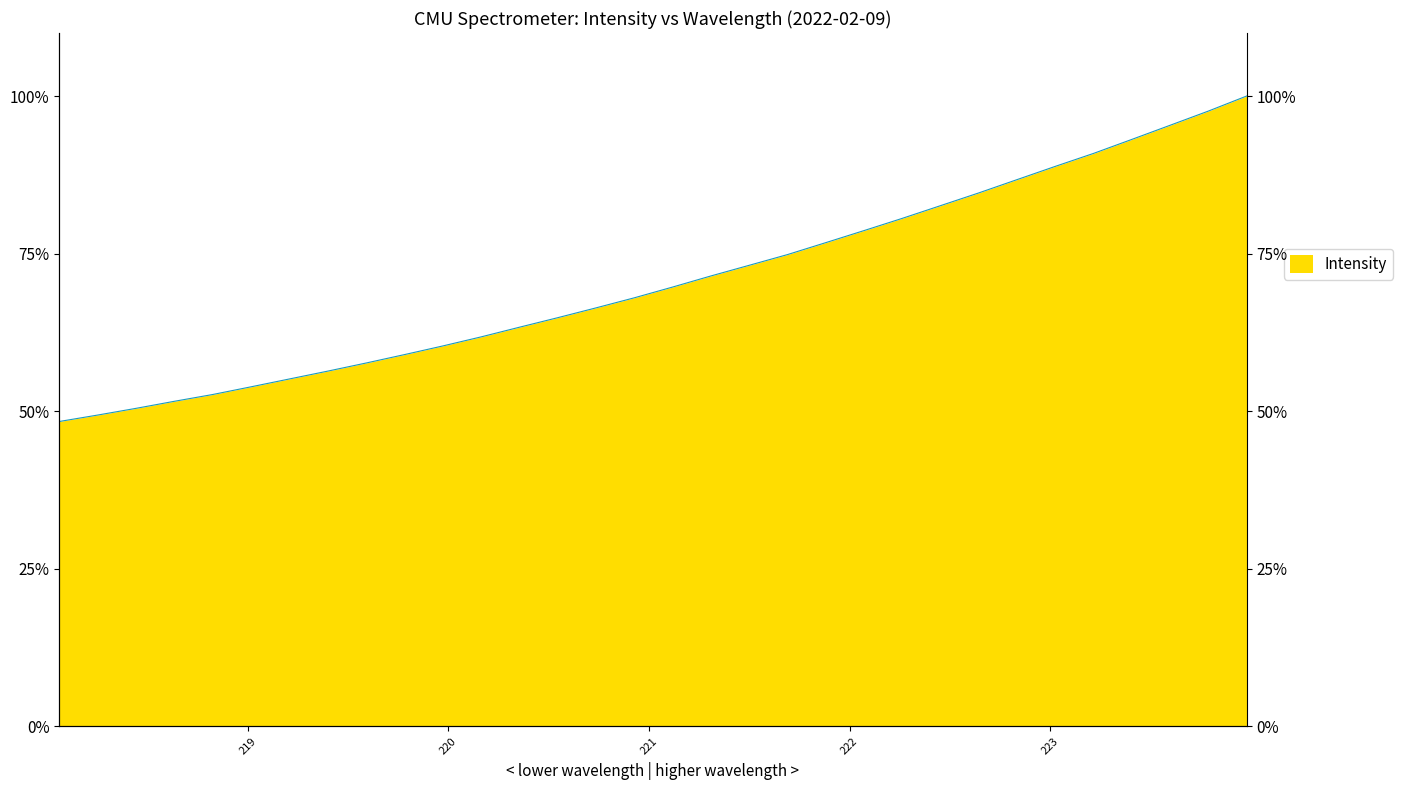

What is the label of the 30th point from the left?

223.5987